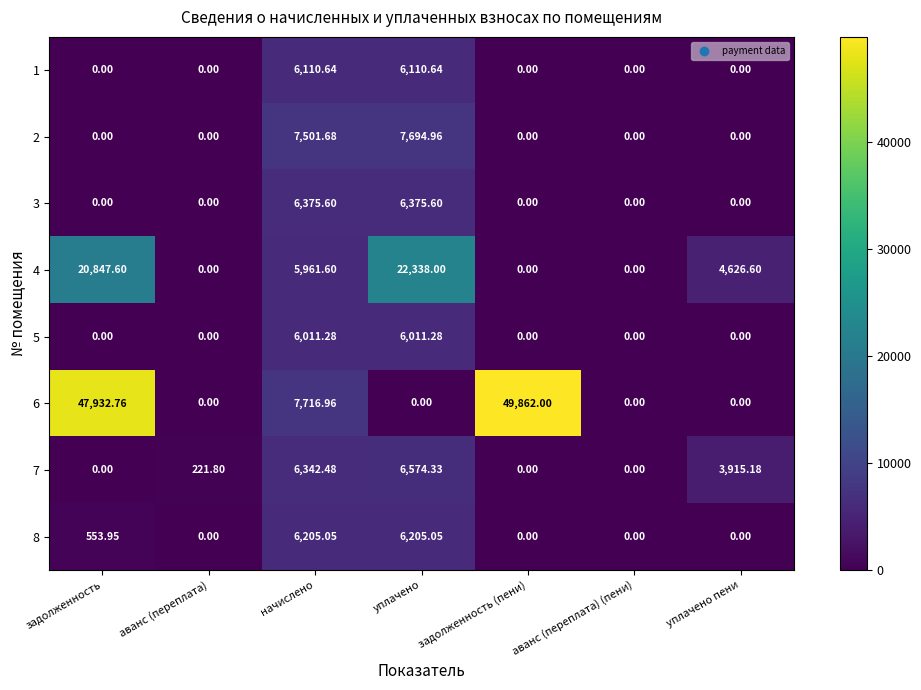

Where is 6 nearest to the value 24931?

начислено